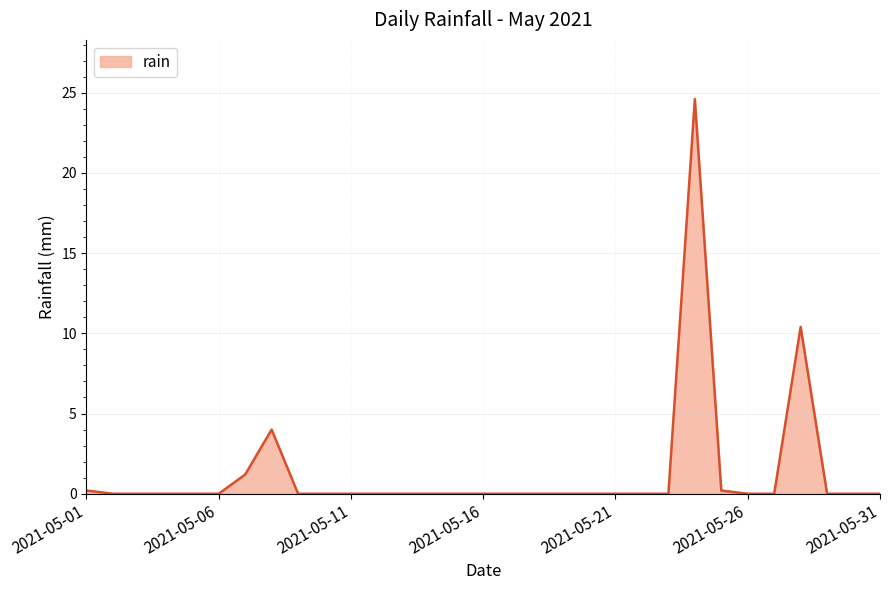

What is the greatest value displayed?

24.6